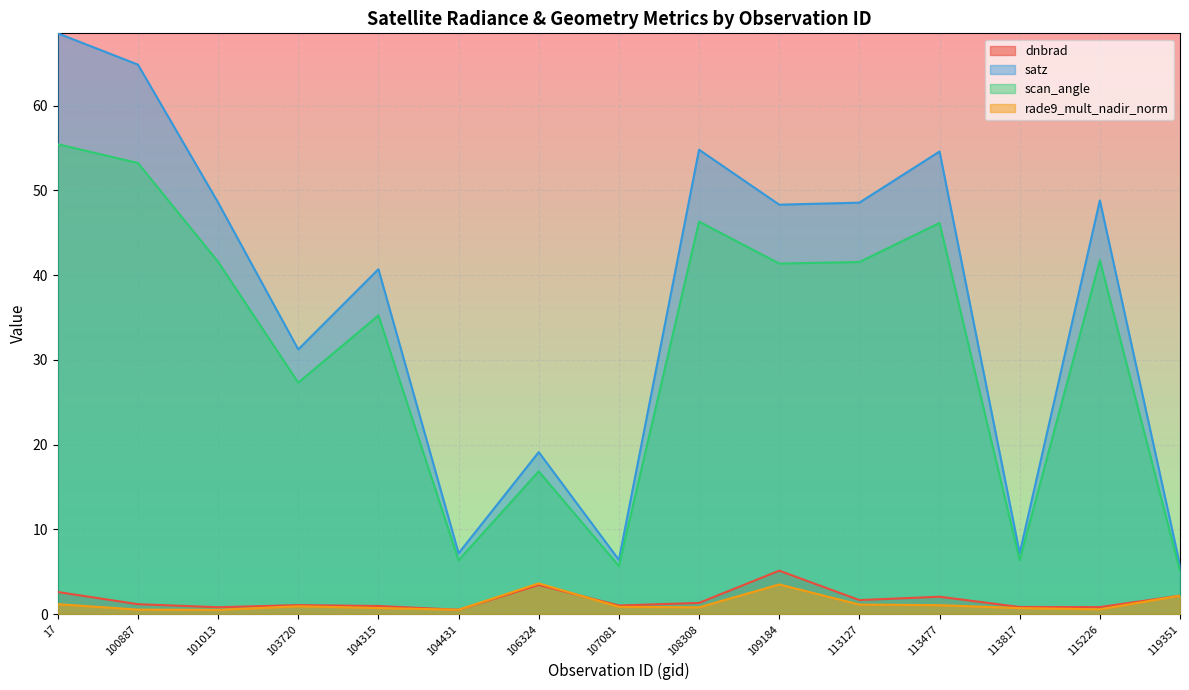

Where does the scan_angle series first go above 41?

17